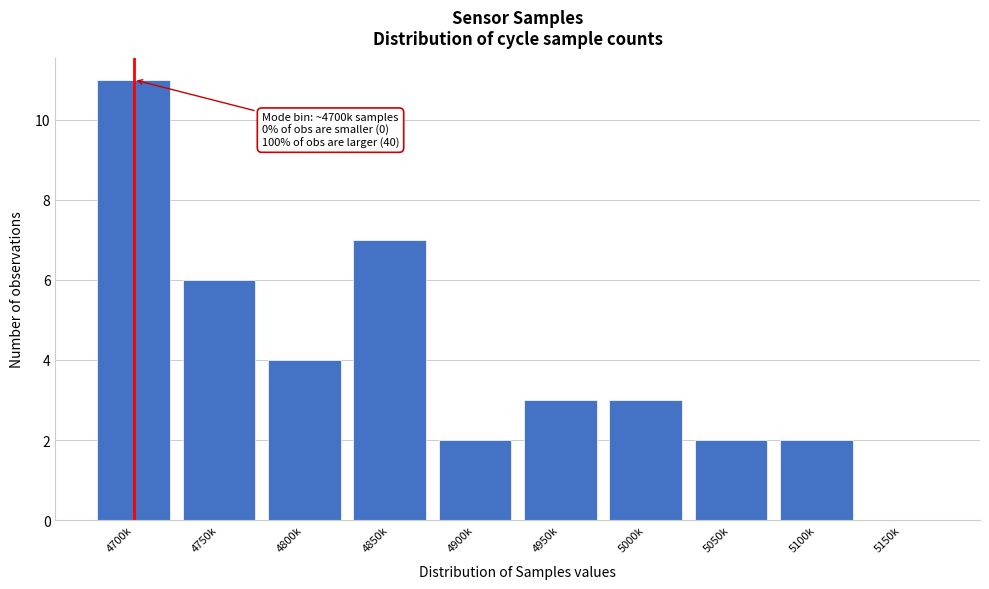

Reading left to right, what are all the values shown in this chart?

4700k=11	4750k=6	4800k=4	4850k=7	4900k=2	4950k=3	5000k=3	5050k=2	5100k=2	5150k=0